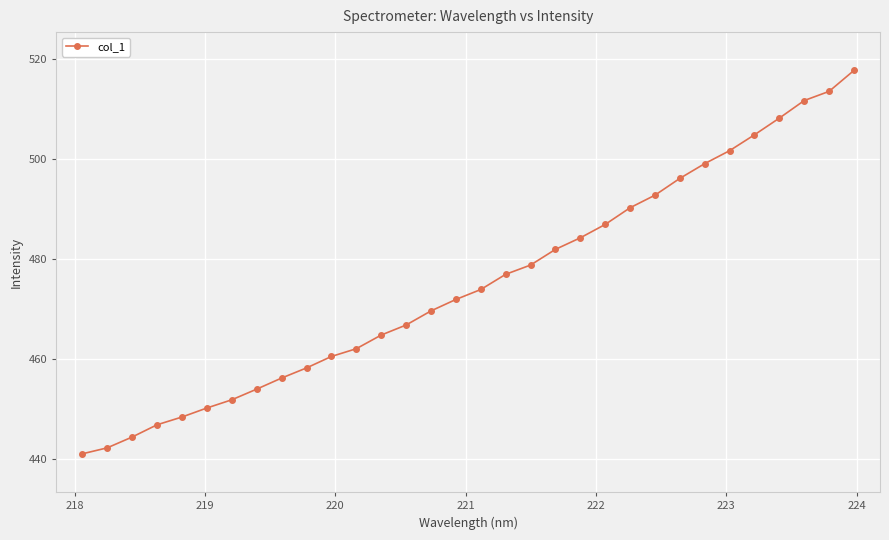

What is the average value?

475.2